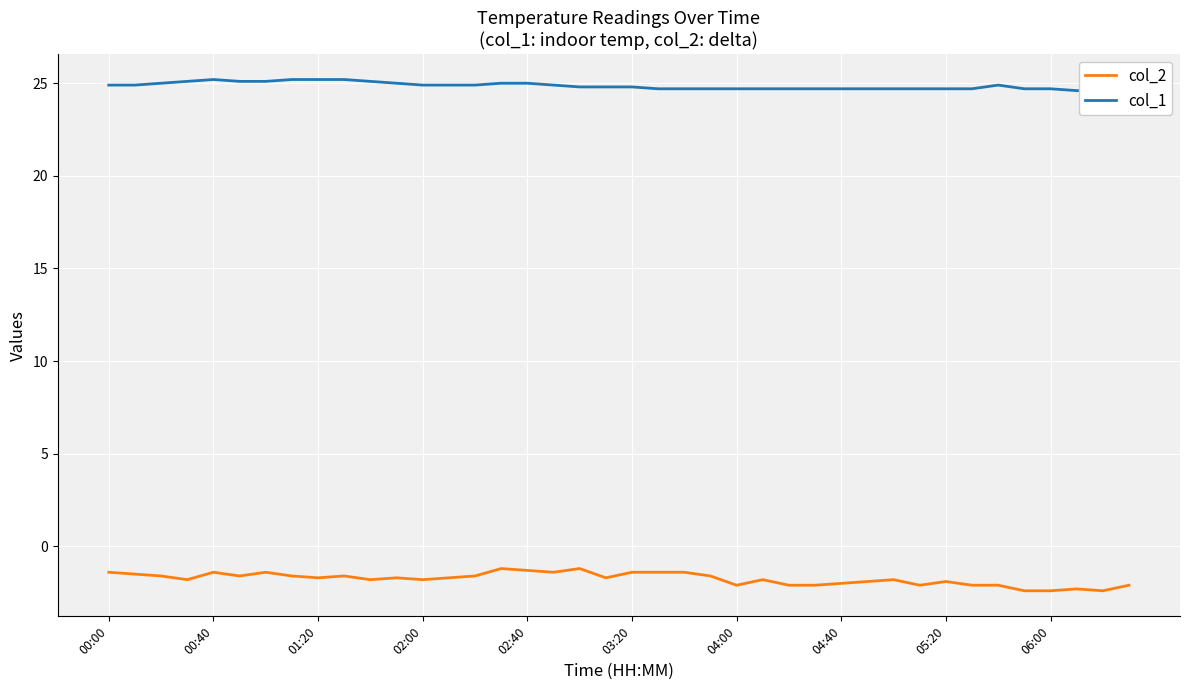

What is the value of the col_1 point at the 18th from the left?

24.9